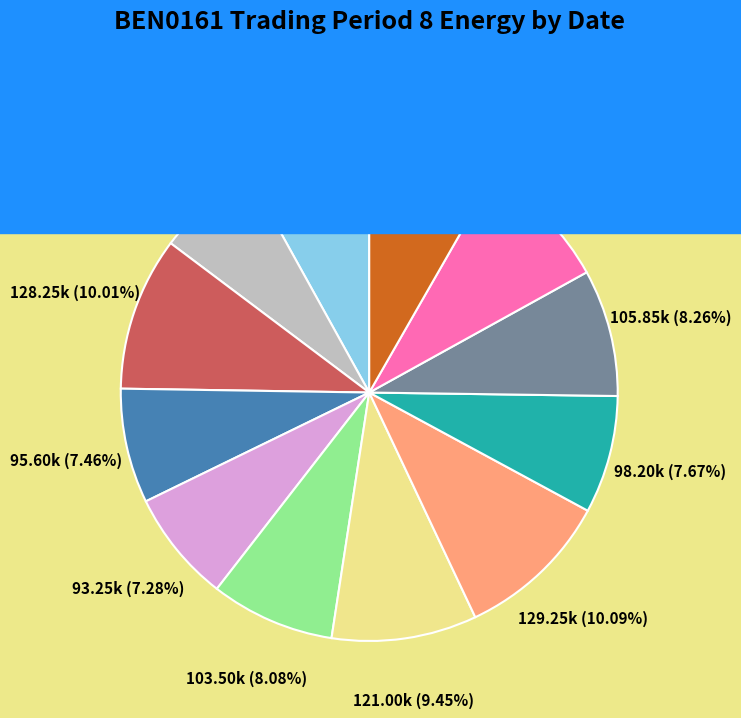

Does 02/11/2003 account for over 50% of the chart?

No